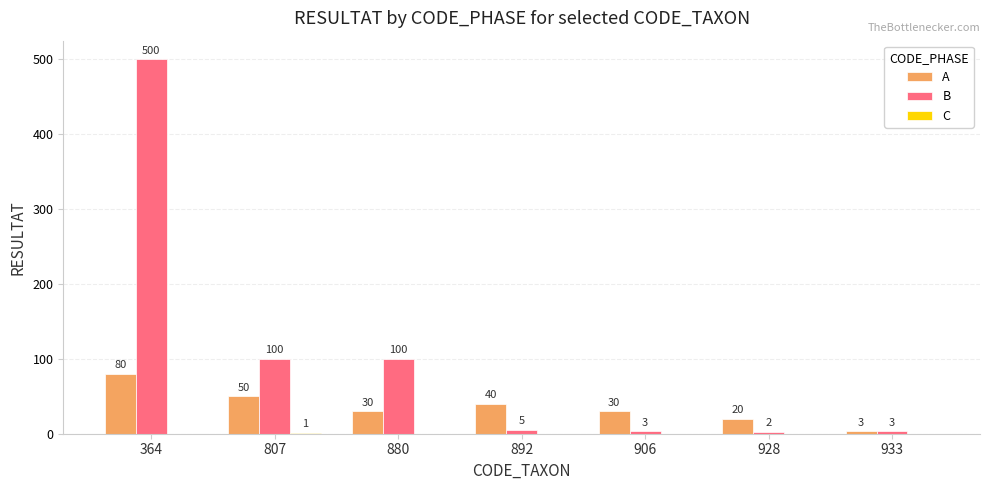

Is it true that A equals 109 at 364?

False